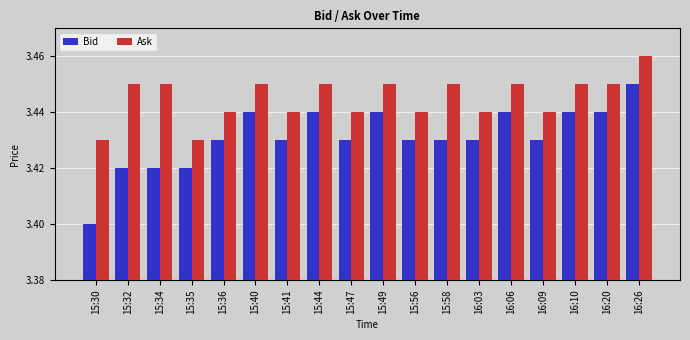

How many groups of bars are there?

18